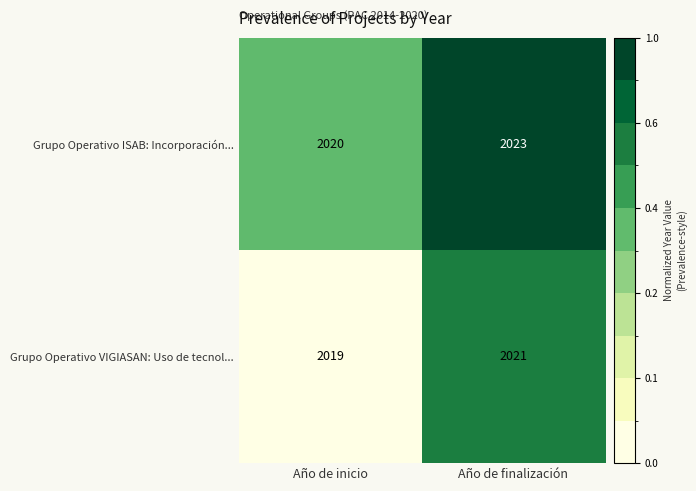

What value does the Grupo Operativo ISAB: Incorporación... series have at Año de inicio?

2020